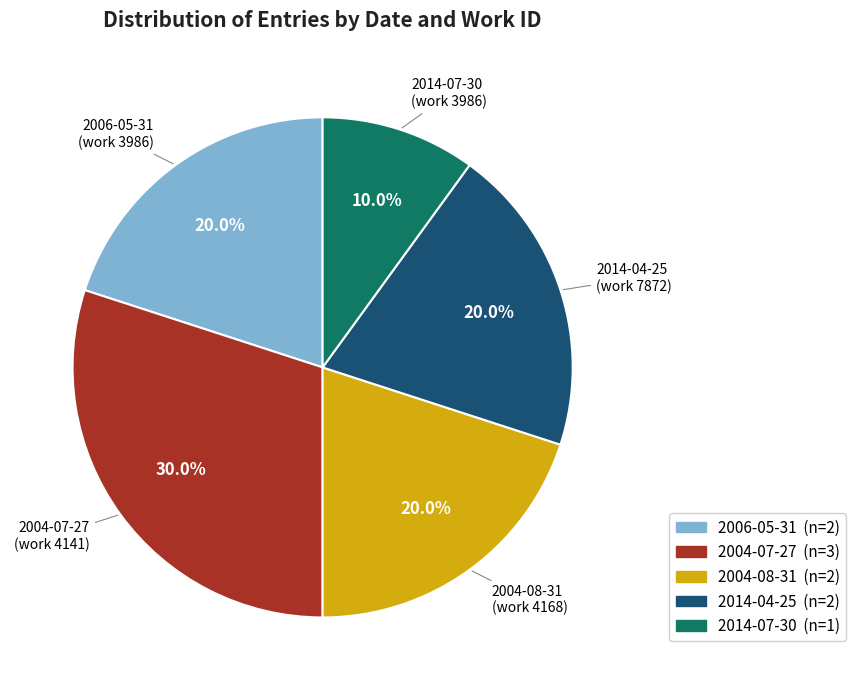

Is there any slice that represents more than half of the pie?

No